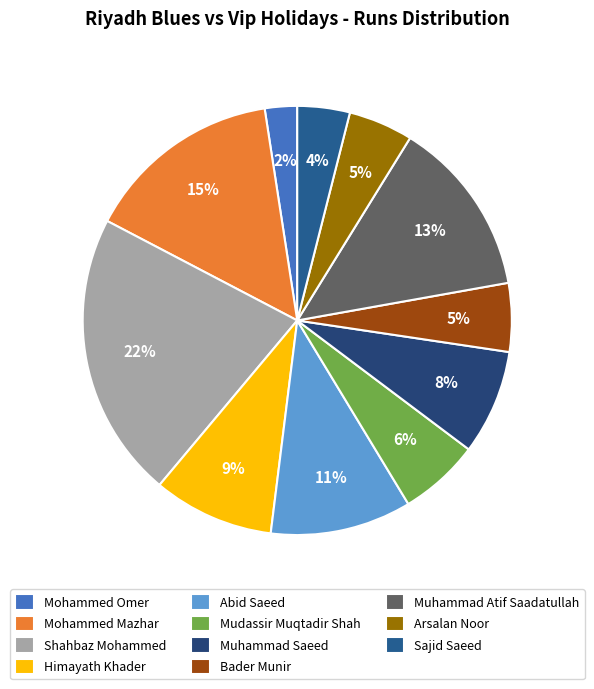

Count the number of slices in the pie.

11